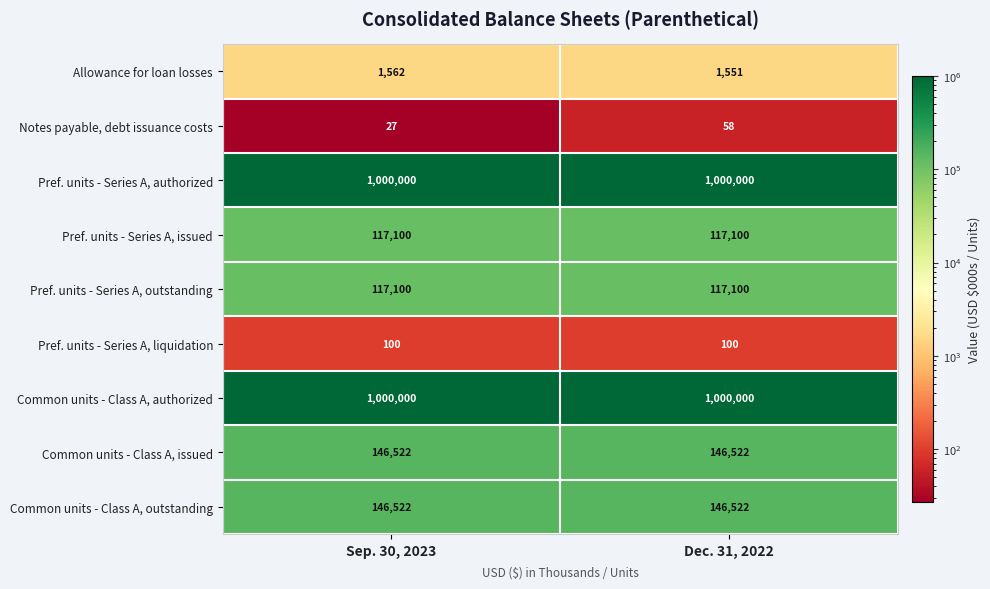

What is the spread (max minus min) of values at Sep. 30, 2023?

999973